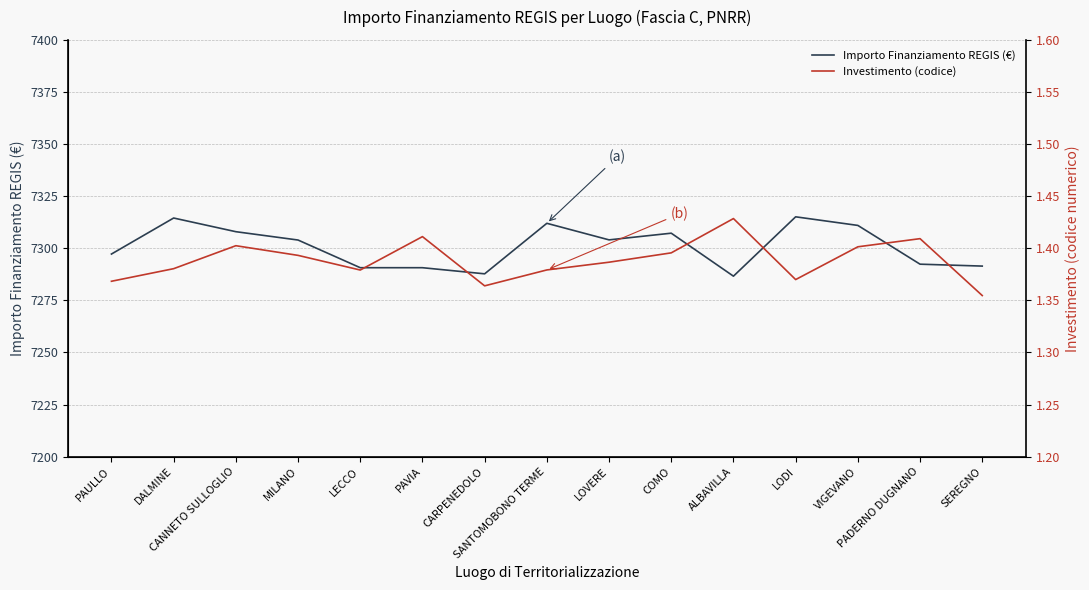

What is the difference between the highest and lowest values at VIGEVANO?

7309.6